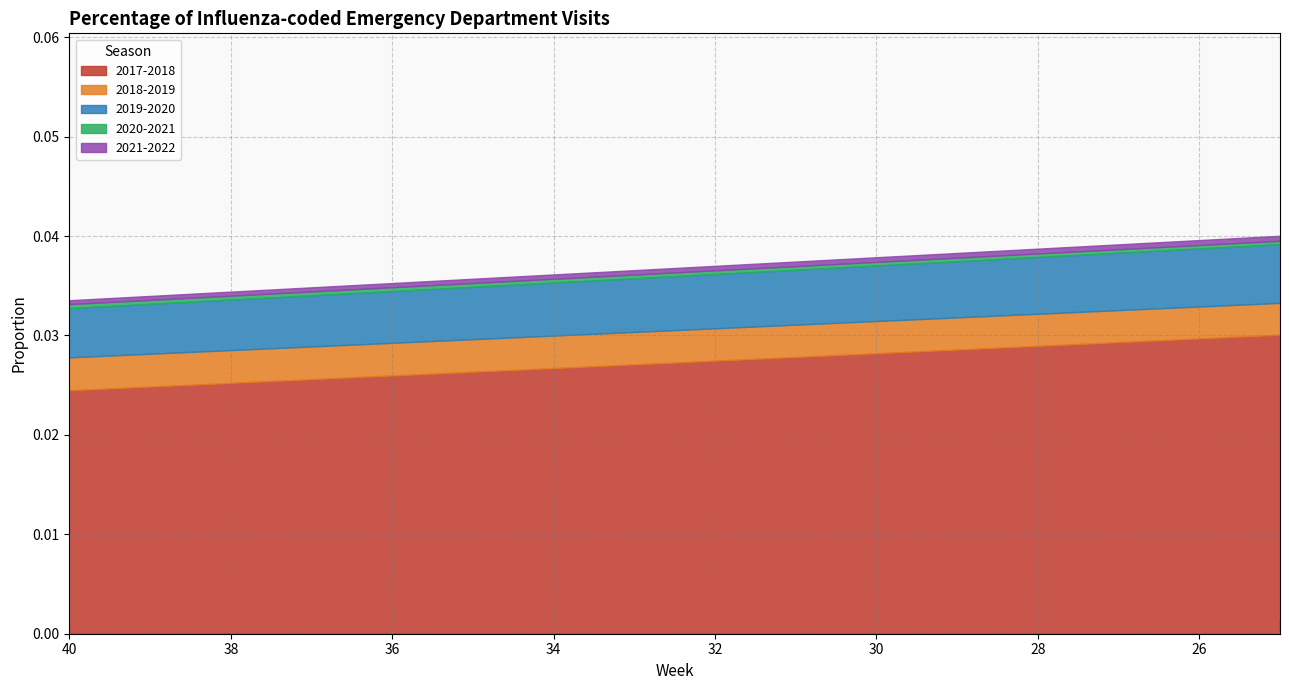

Between 40 and 3, which is larger?

3